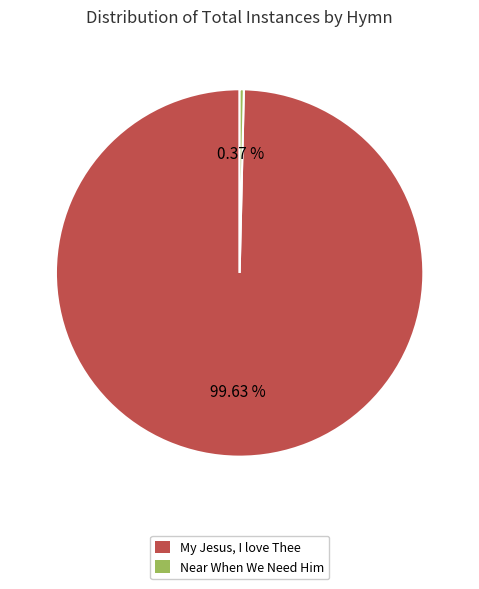

Combined, do My Jesus, I love Thee and Near When We Need Him account for over 50%?

Yes